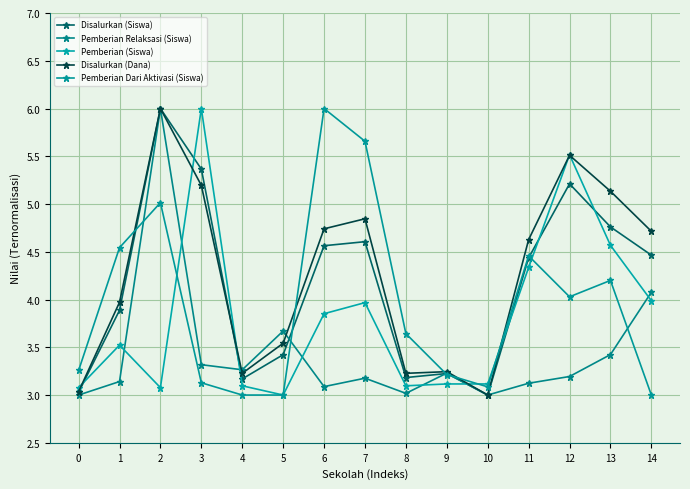

What is the total value across all series at 8?

16.2